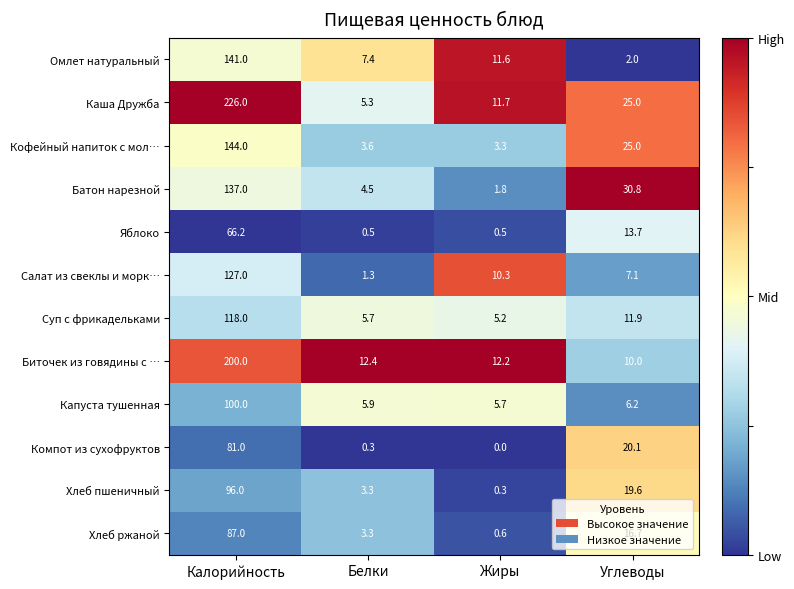

At which category does the chart reach its minimum across all series?

Жиры